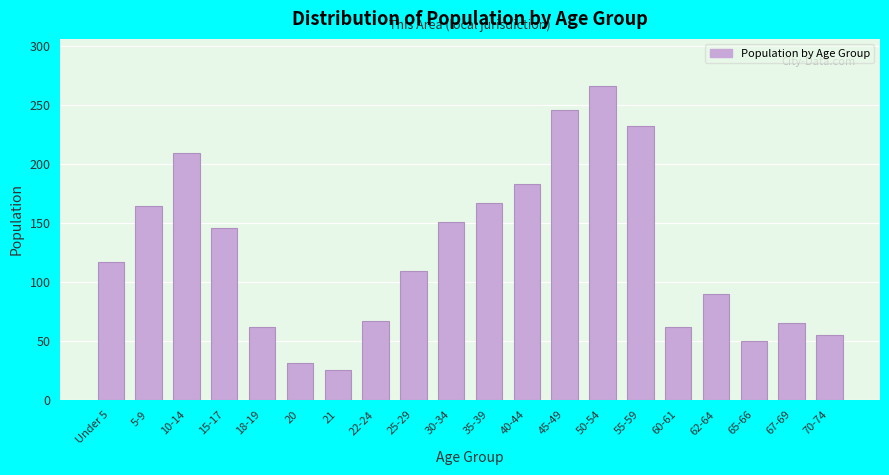

Reading left to right, list all the values displayed in this chart.

117	164	209	146	62	31	25	67	109	151	167	183	246	266	232	62	90	50	65	55